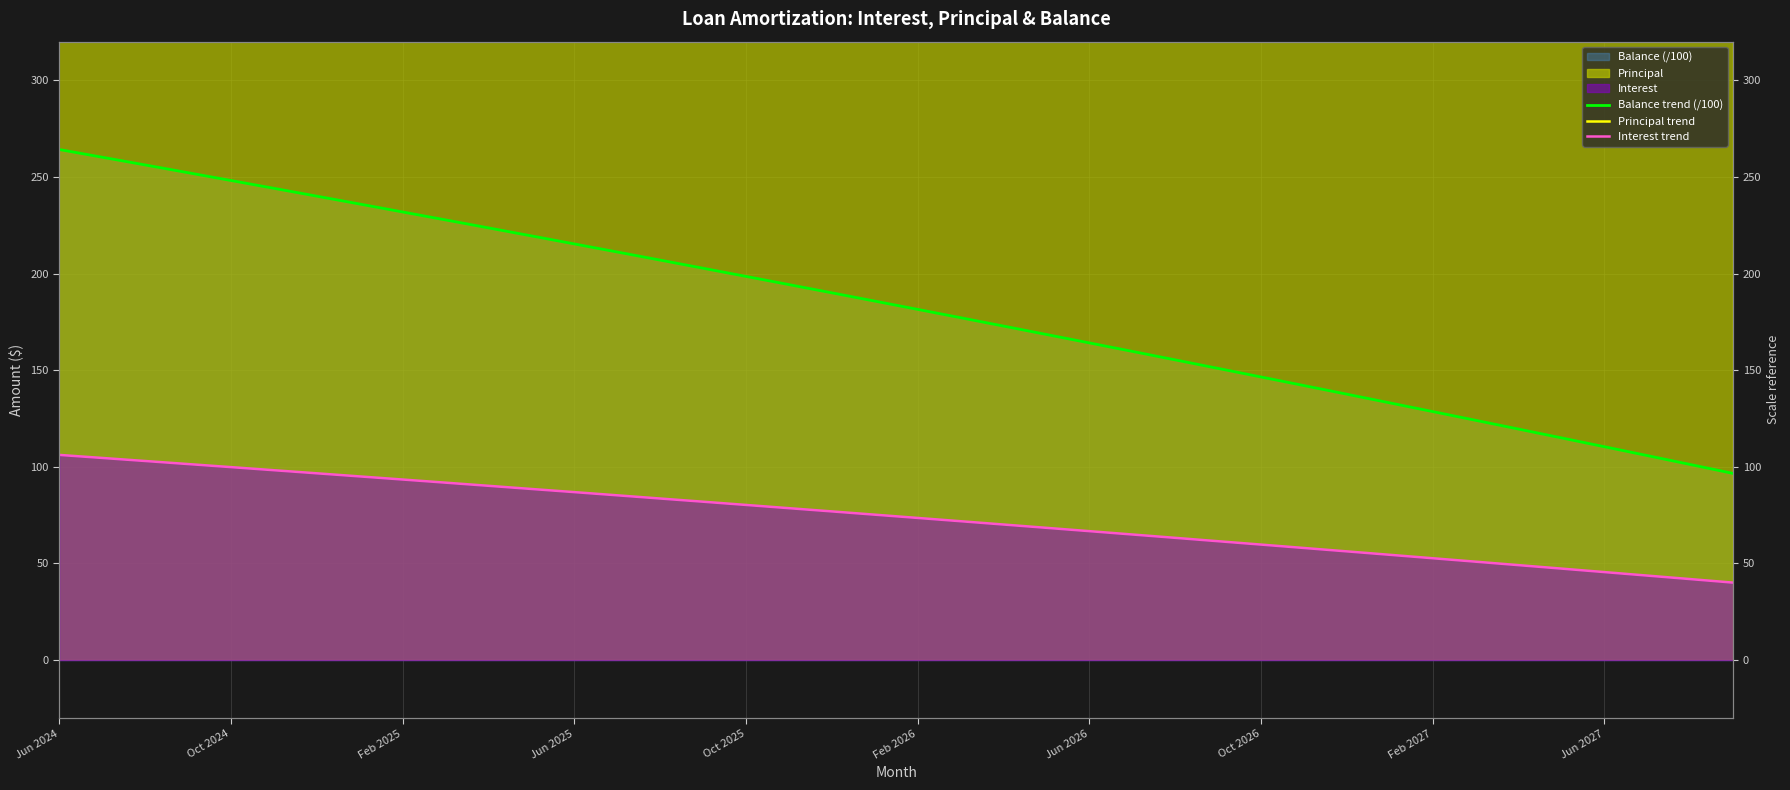

The value of Principal trend at 34 is 650.2. True or false?

False